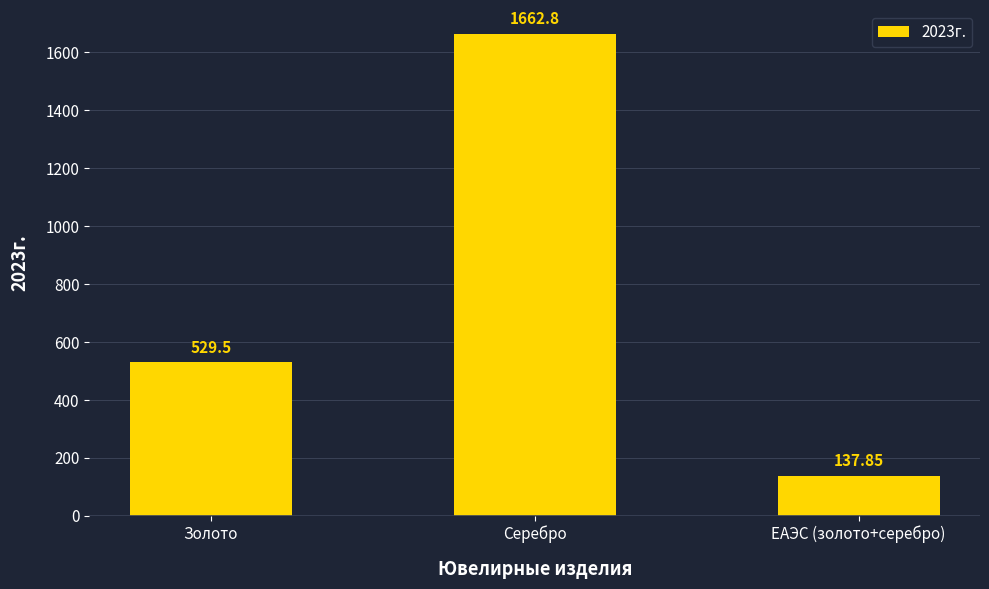

How many data points are above 529?

2